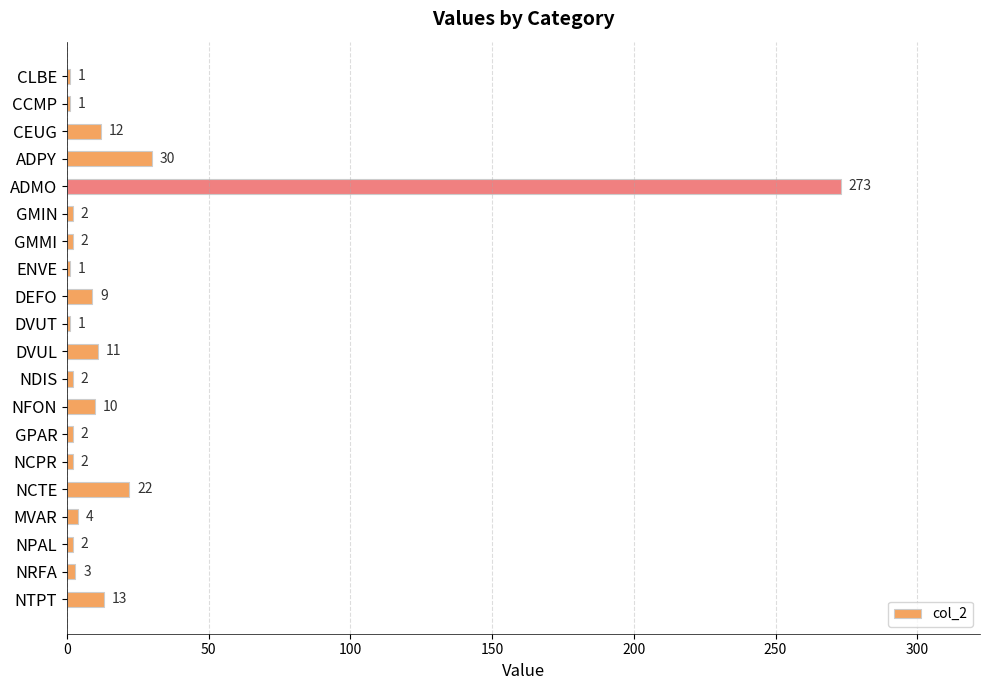

Which label corresponds to the largest value in the chart?

ADMO